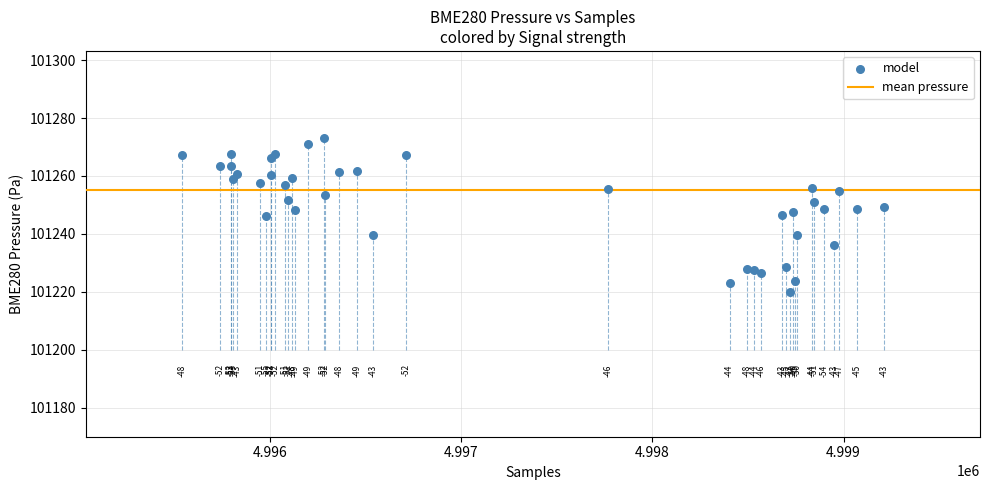

What Y value in the scatter plot is closest to 101246?

101246.3